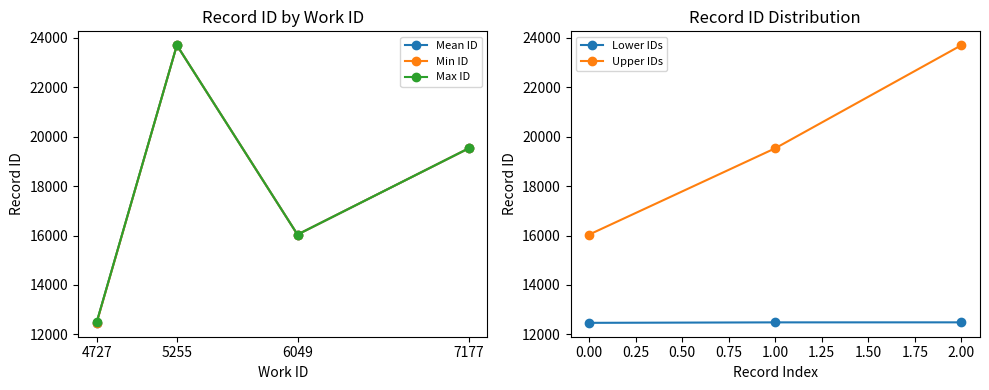

True or false: Mean ID has more than 0 interior local peaks.

True